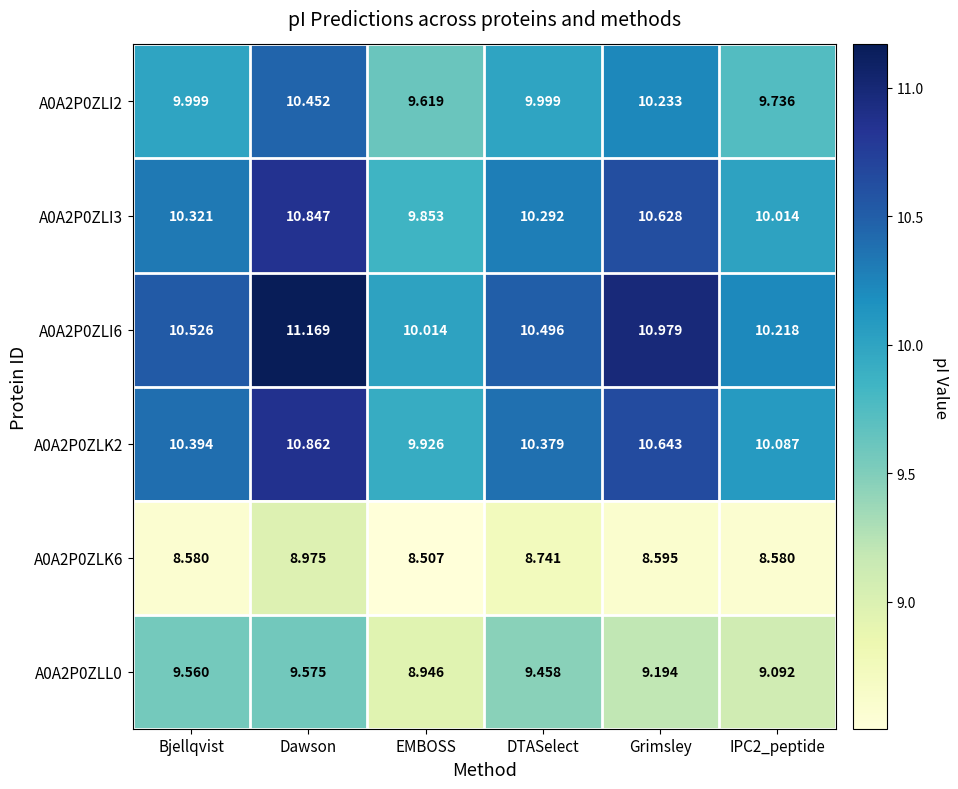

Rank the series by their maximum value, from highest to lowest.

A0A2P0ZLI6, A0A2P0ZLK2, A0A2P0ZLI3, A0A2P0ZLI2, A0A2P0ZLL0, A0A2P0ZLK6